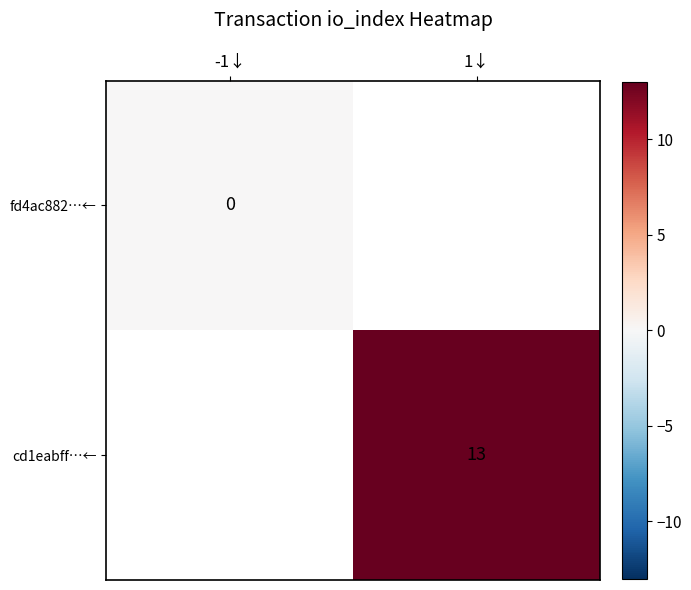

Is the value of fd4ac882…← at -1↓ greater than the value of cd1eabff…← at 1↓?

No